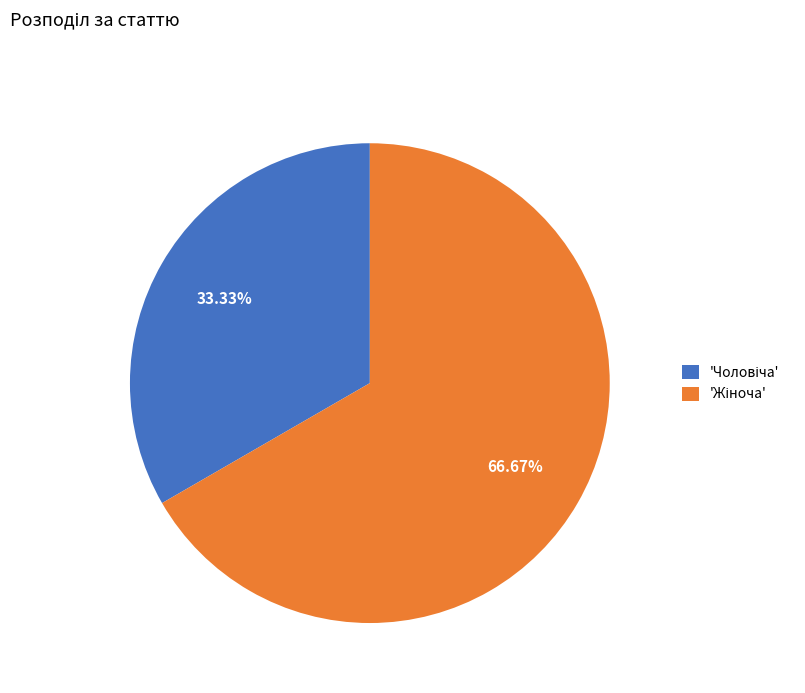

Is there a majority slice in this chart?

Yes